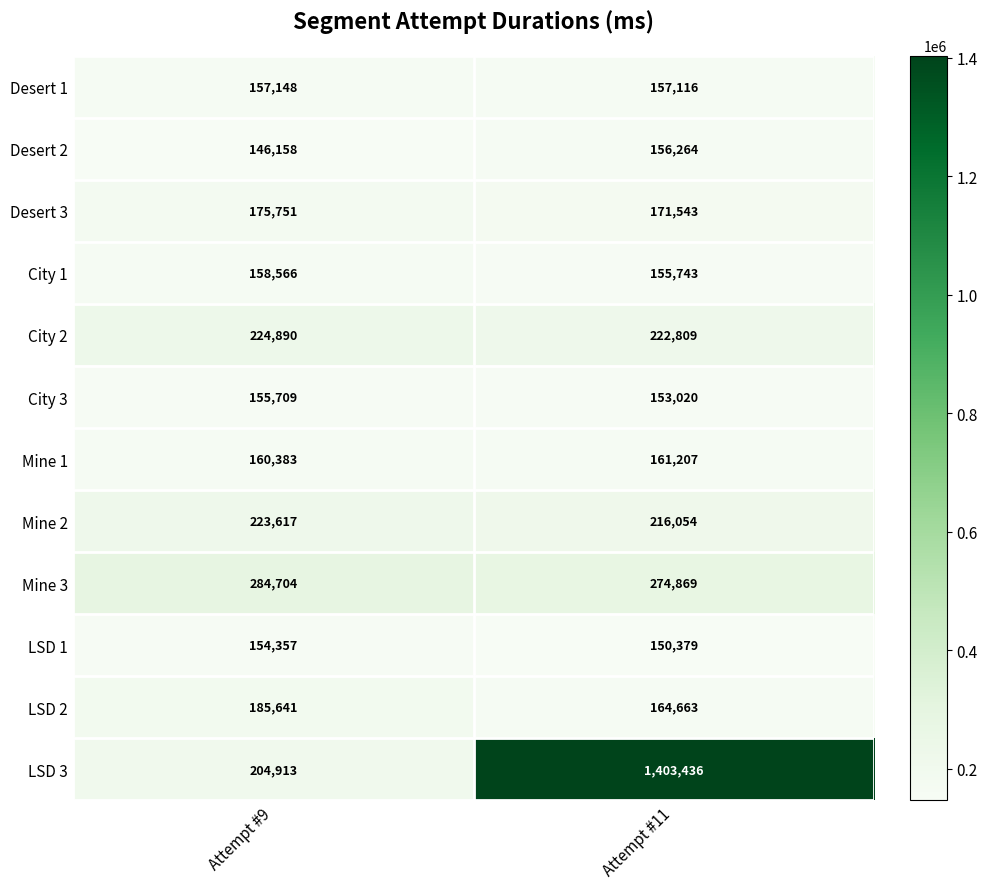

The value of LSD 3 at Attempt #11 is 1403436. True or false?

True